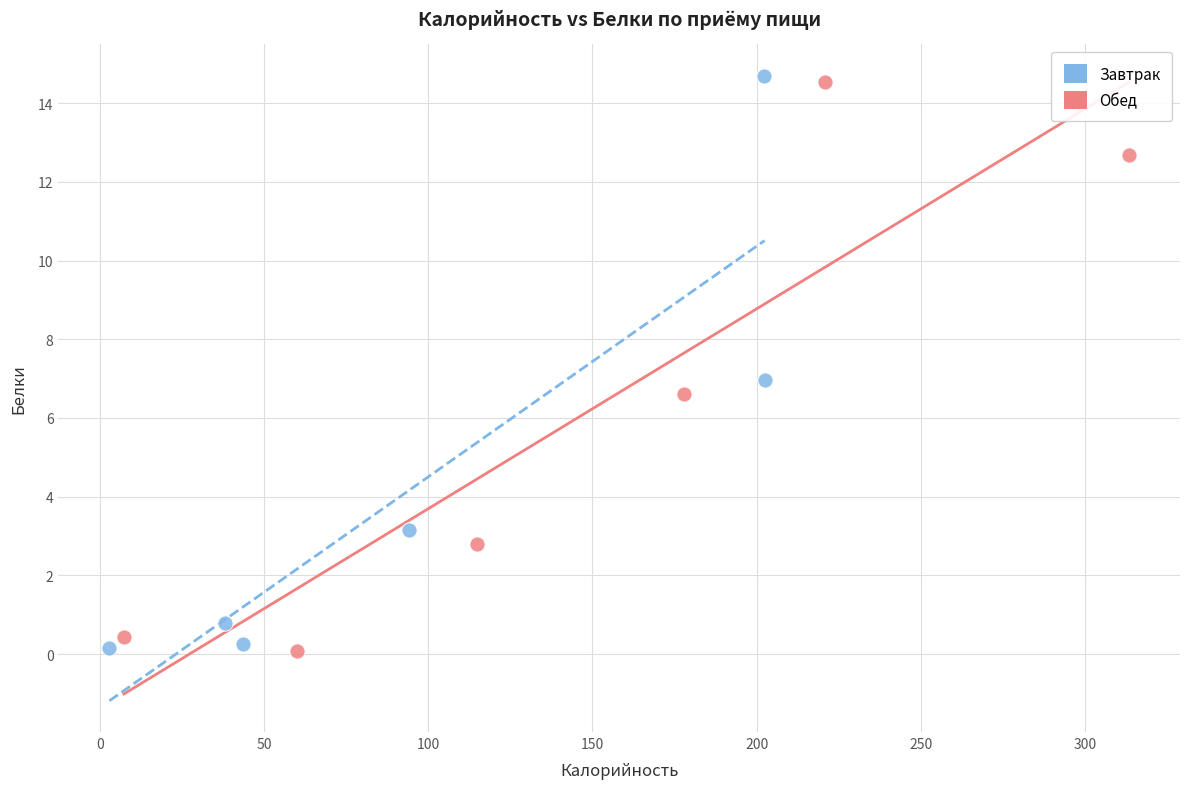

Which series contains the highest Y value?

Завтрак